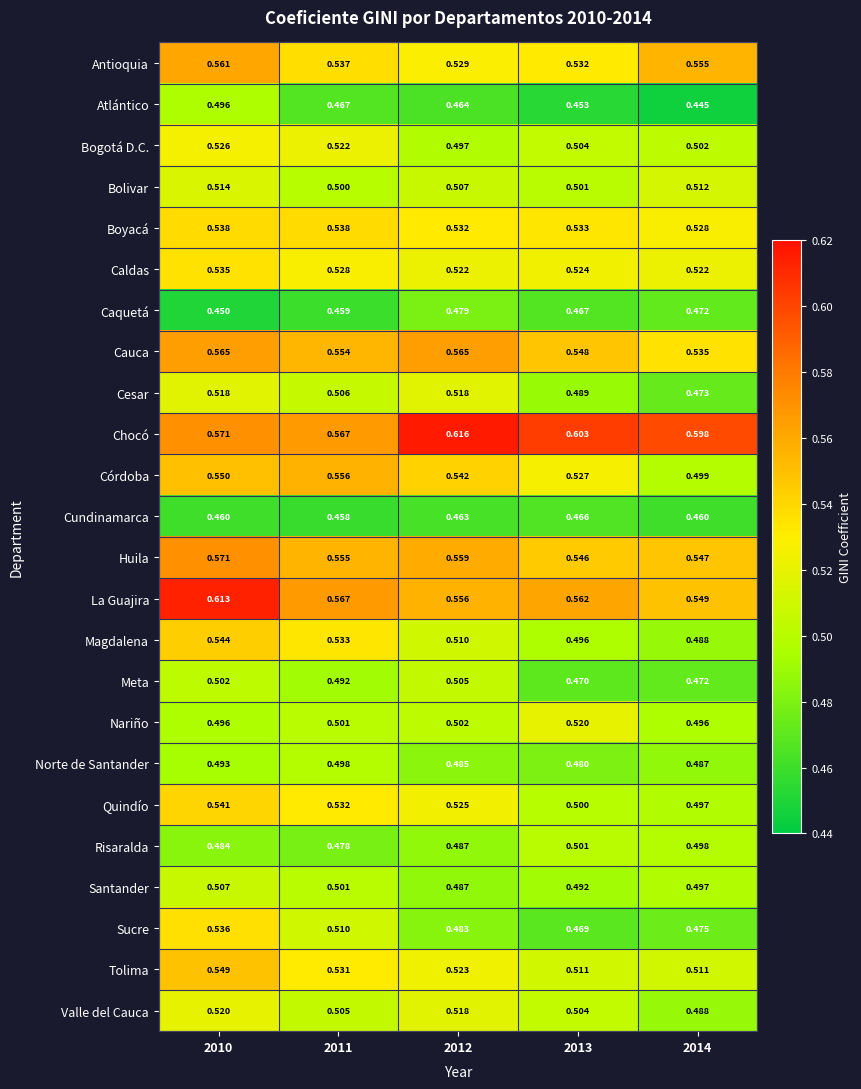

How many data points does each series have?

5